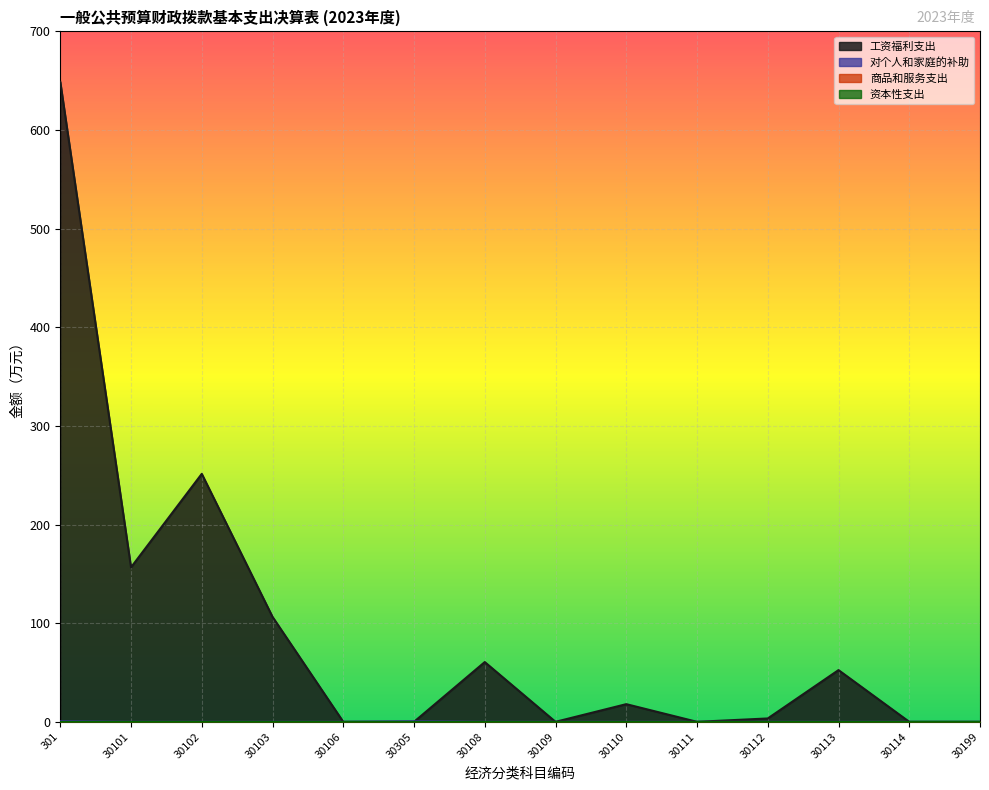

Where does the 工资福利支出 series first go above 17?

301